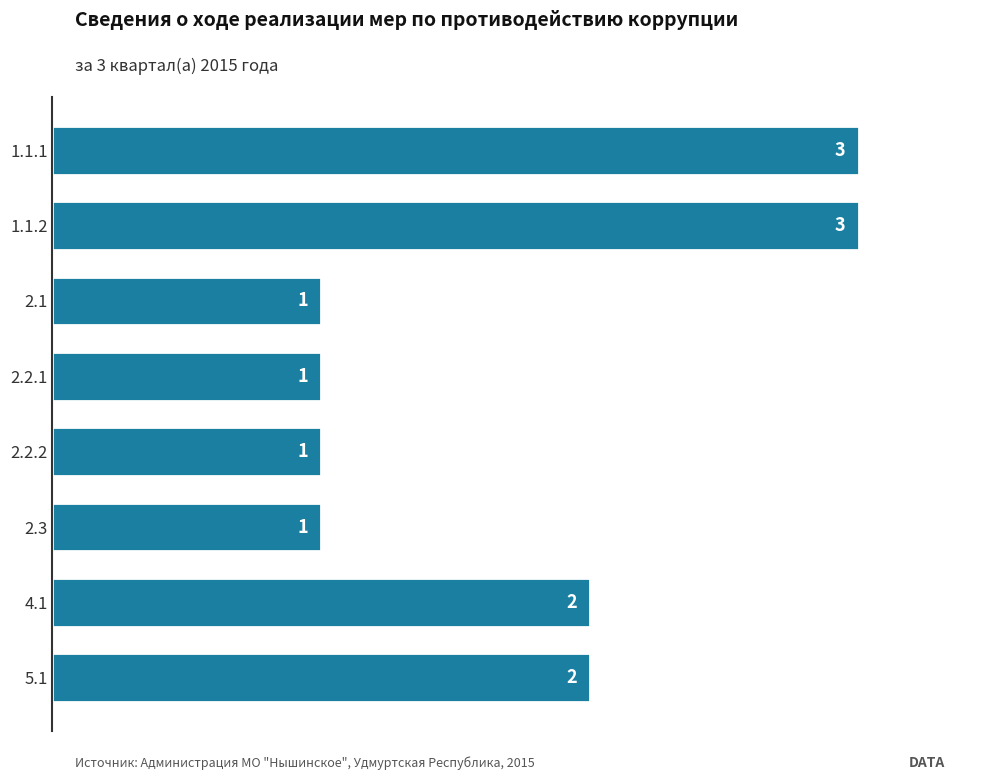

Does the chart contain any negative values?

No